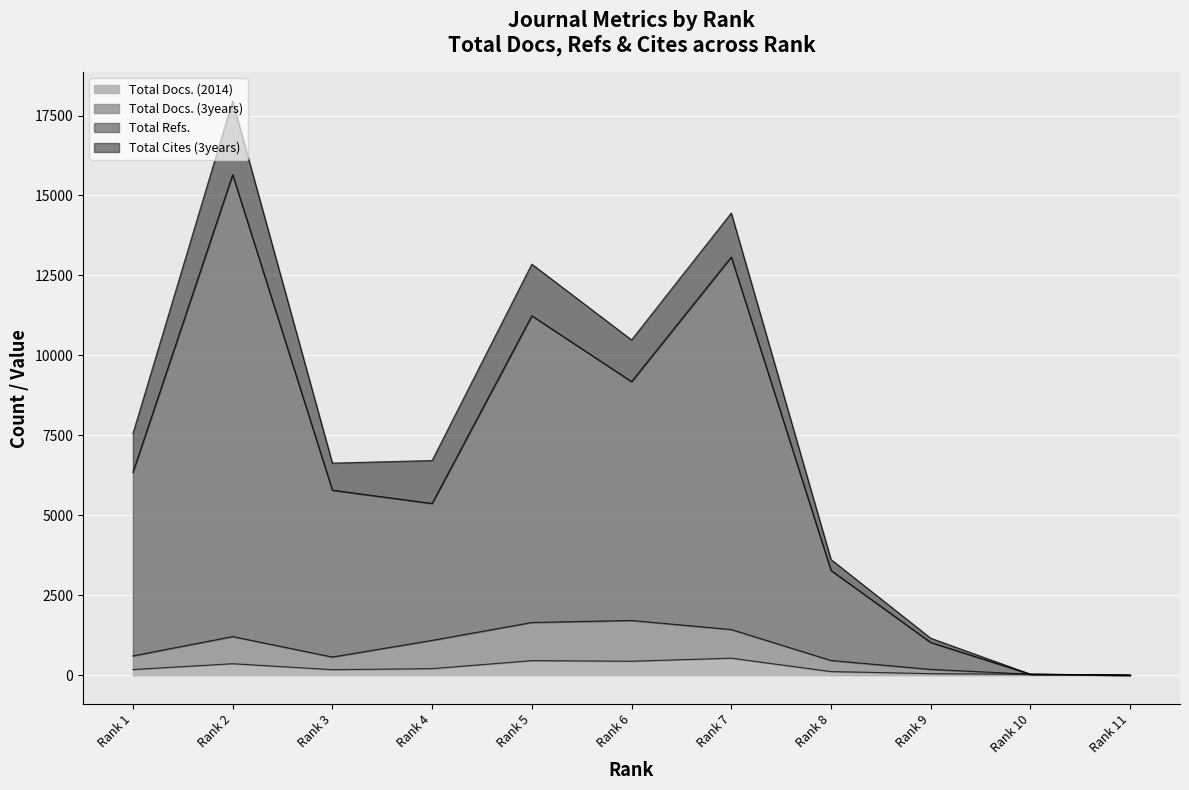

What is the maximum value for Total Docs. (2014)?

532